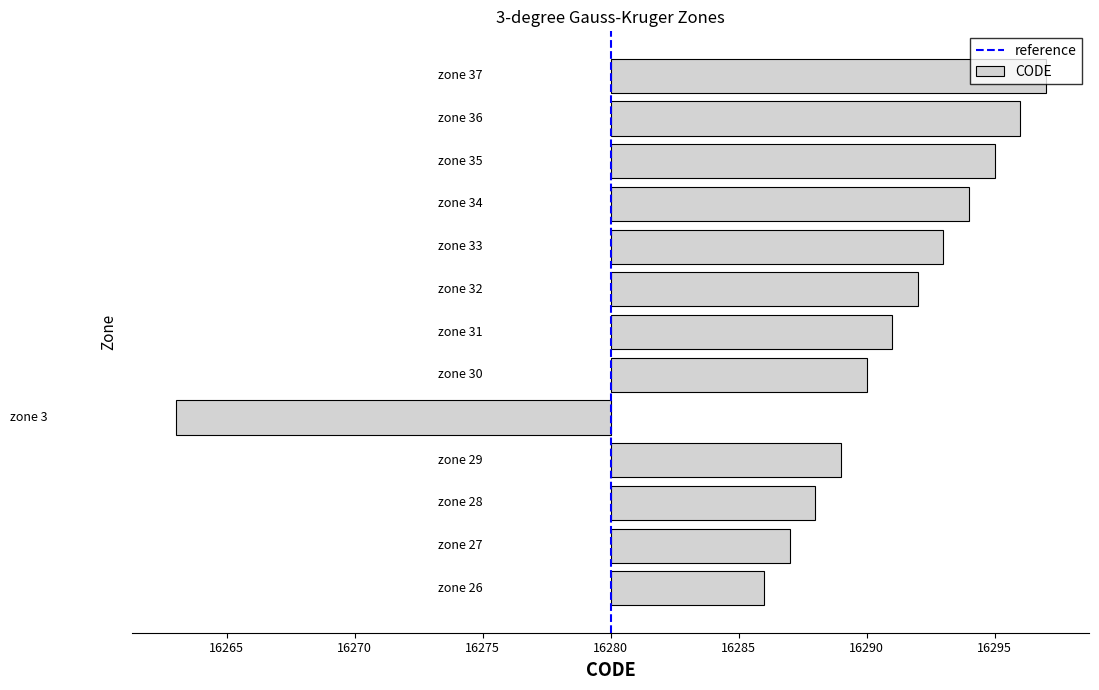

True or false: the data shows 4 at zone 28.

False